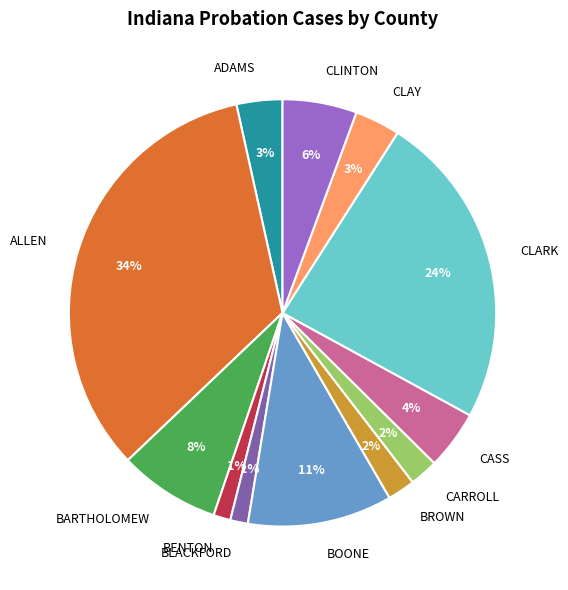

Which slice is the largest?

ALLEN